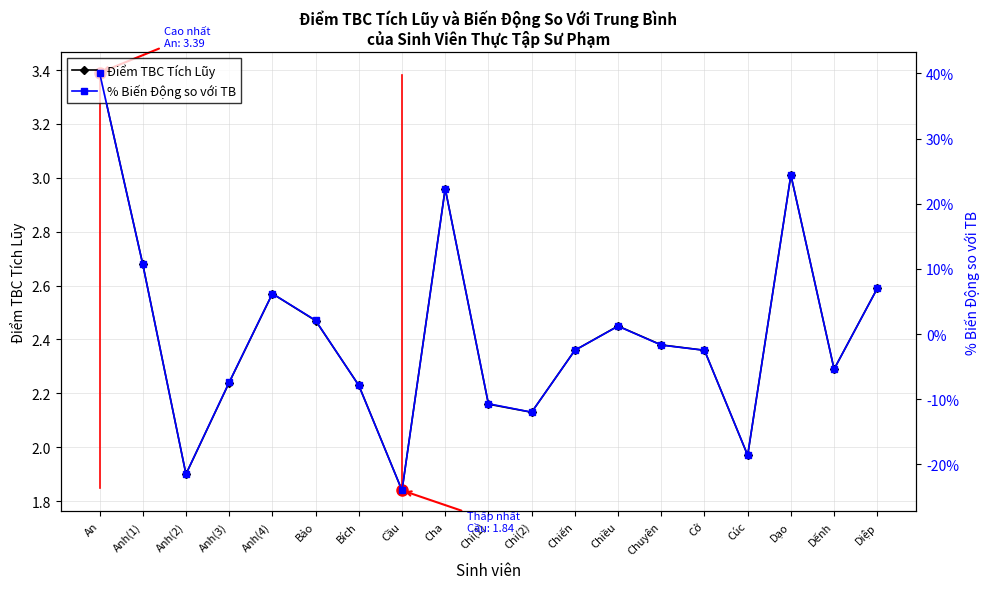

Reading left to right, what are all the values shown in this chart?

Điểm TBC Tích Lũy: 3.4	2.7	1.9	2.2	2.6	2.5	2.2	1.8	3.0	2.2	2.1	2.4	2.5	2.4	2.4	2.0	3.0	2.3	2.6
% Biến Động so với TB: 40.1	10.7	-21.5	-7.4	6.2	2.1	-7.9	-24.0	22.3	-10.7	-12.0	-2.5	1.2	-1.7	-2.5	-18.6	24.4	-5.4	7.0